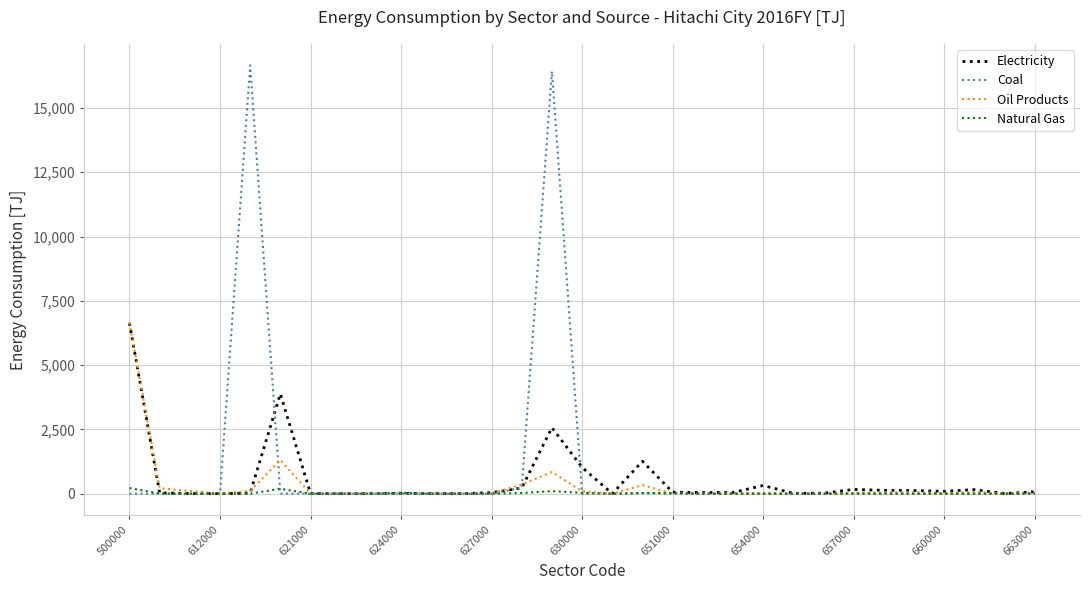

Which series has the widest spread of values?

Coal